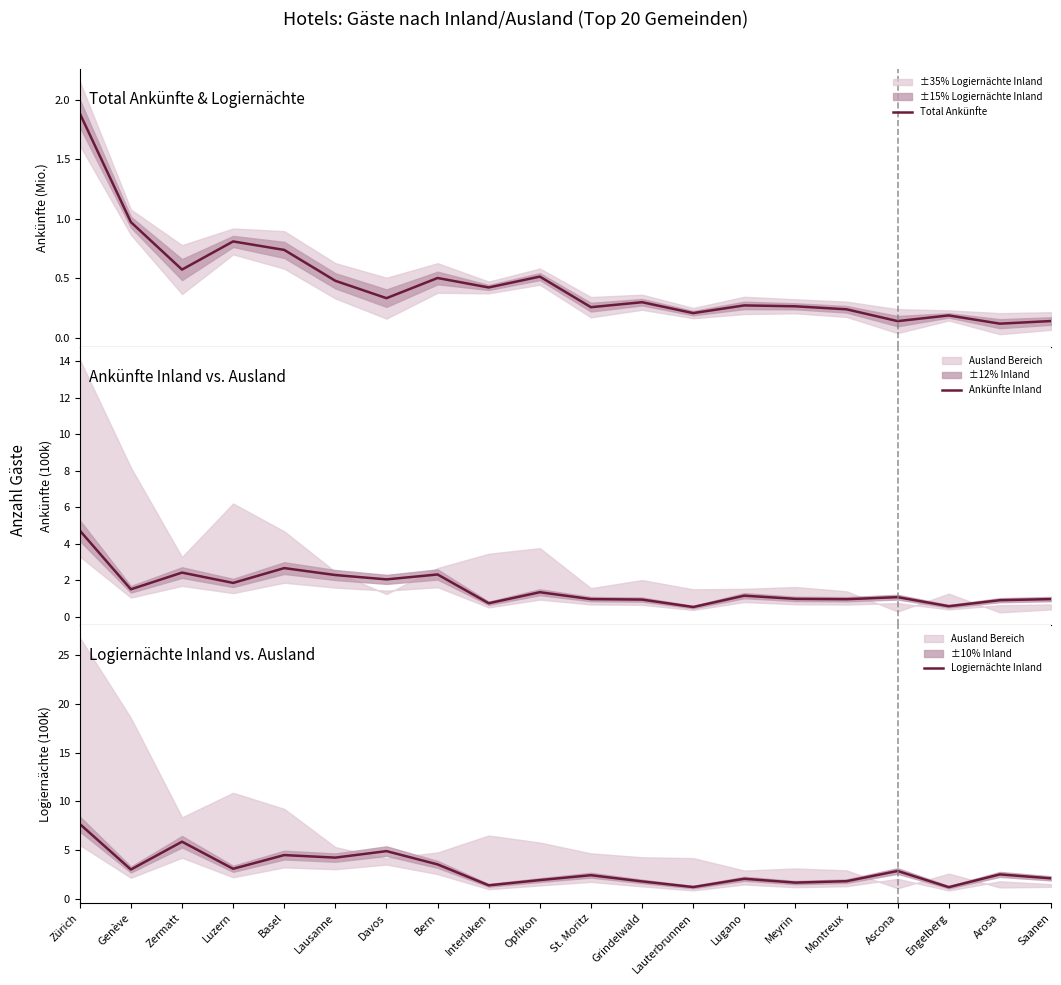

The Total Ankünfte series shows 0.2 at Lauterbrunnen. True or false?

True